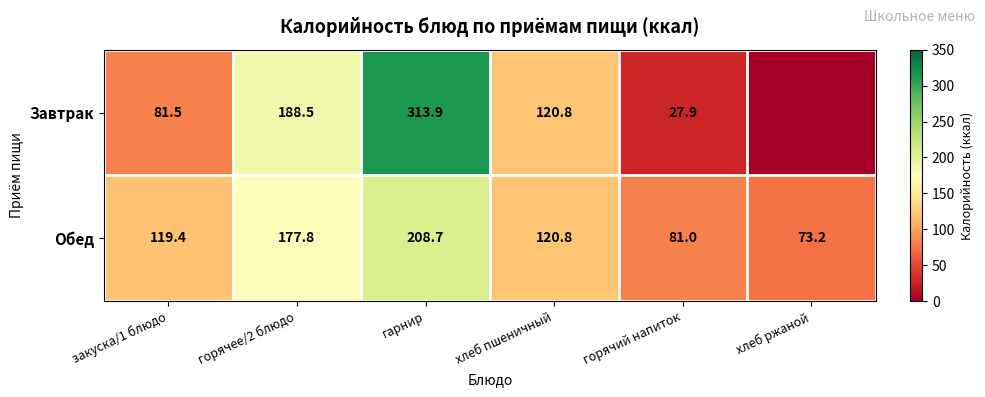

What is the spread (max minus min) of values at горячий напиток?

53.1